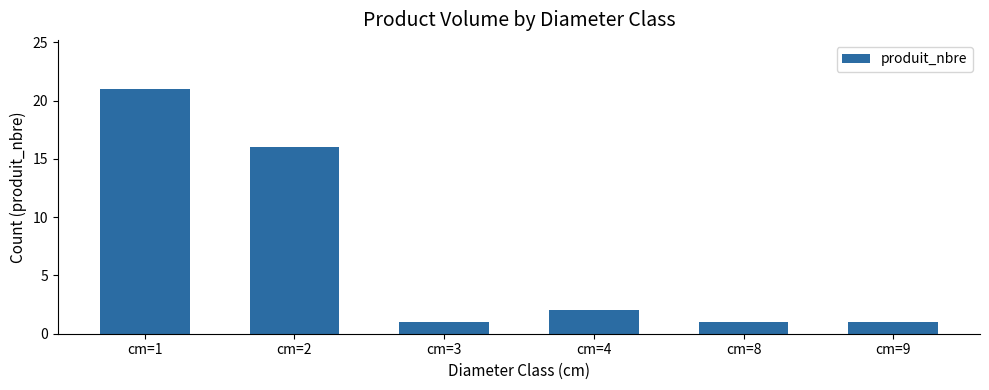

Where does the data first go above 2?

cm=1